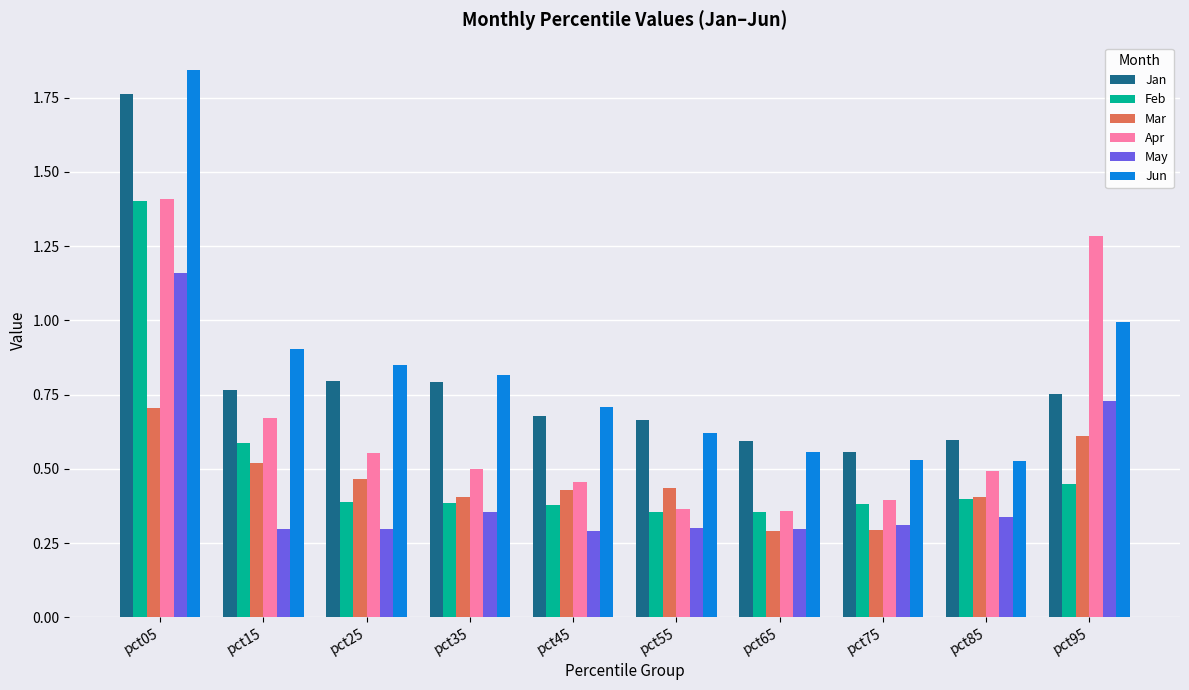

At how many categories does at least one series exceed 1?

2